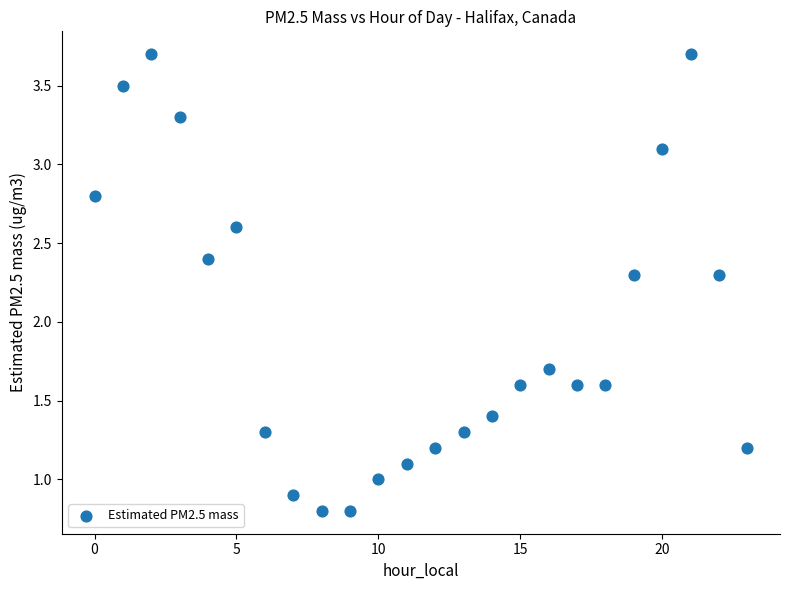

What is the range of Y values (max minus min)?

2.9